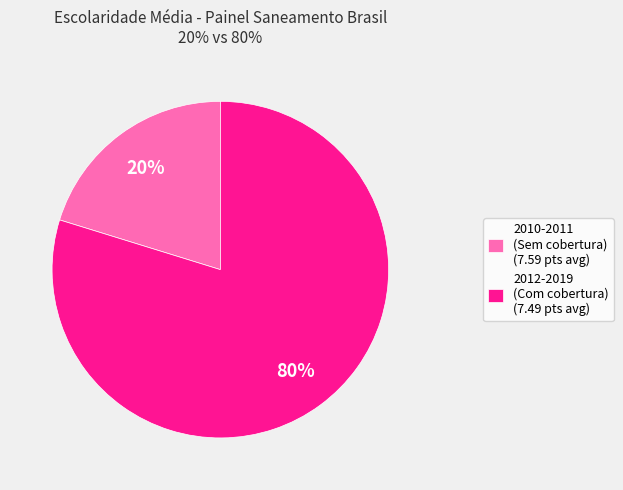

Does 2010-2011 (Sem cobertura) (7.59 pts avg) represent more than half of the total?

No